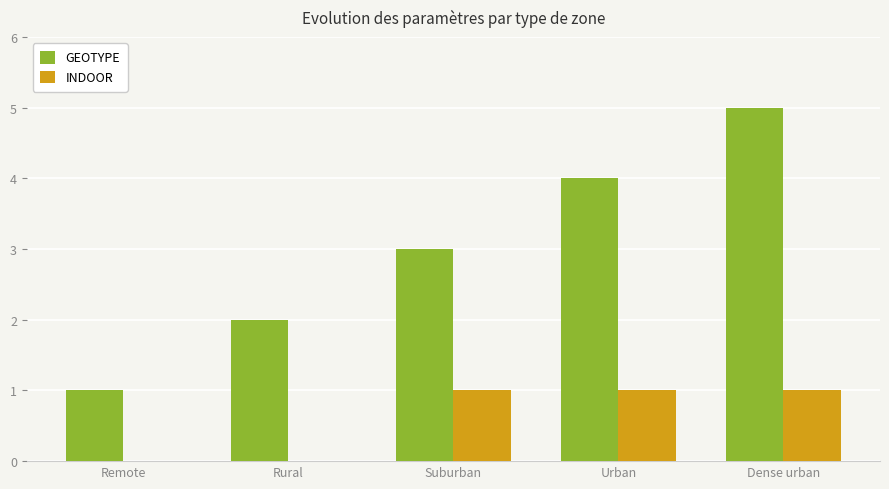

How many groups of bars are there?

5